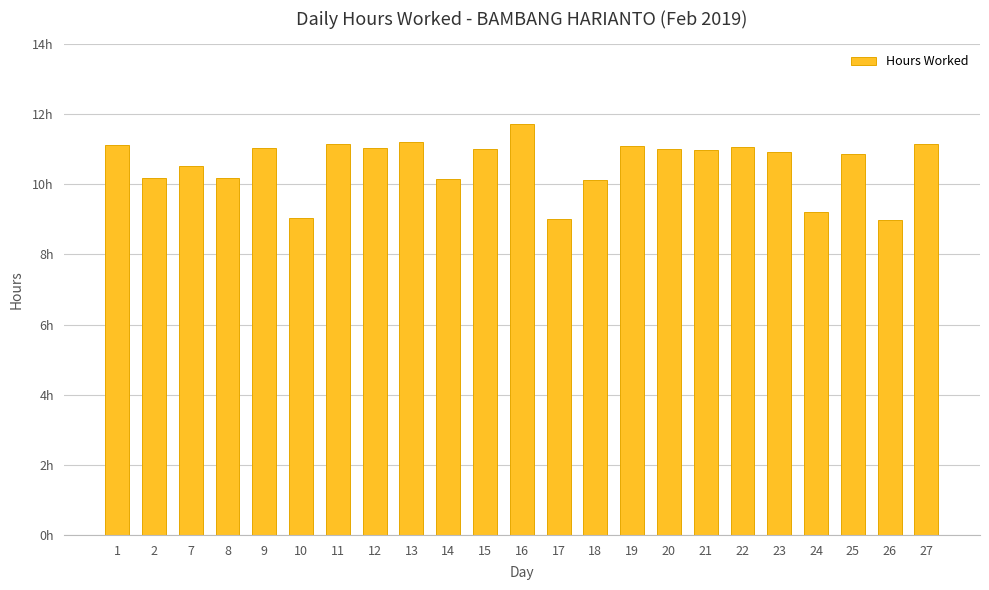

The chart shows a value of 10.2 at 8. True or false?

True